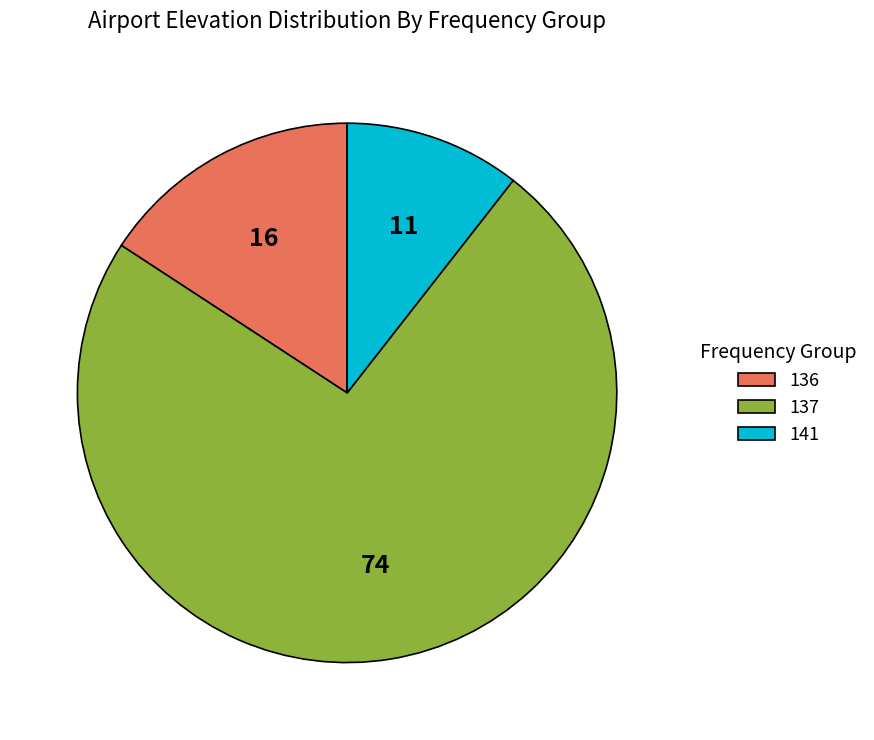

True or false: 137 accounts for 1% of the total.

False